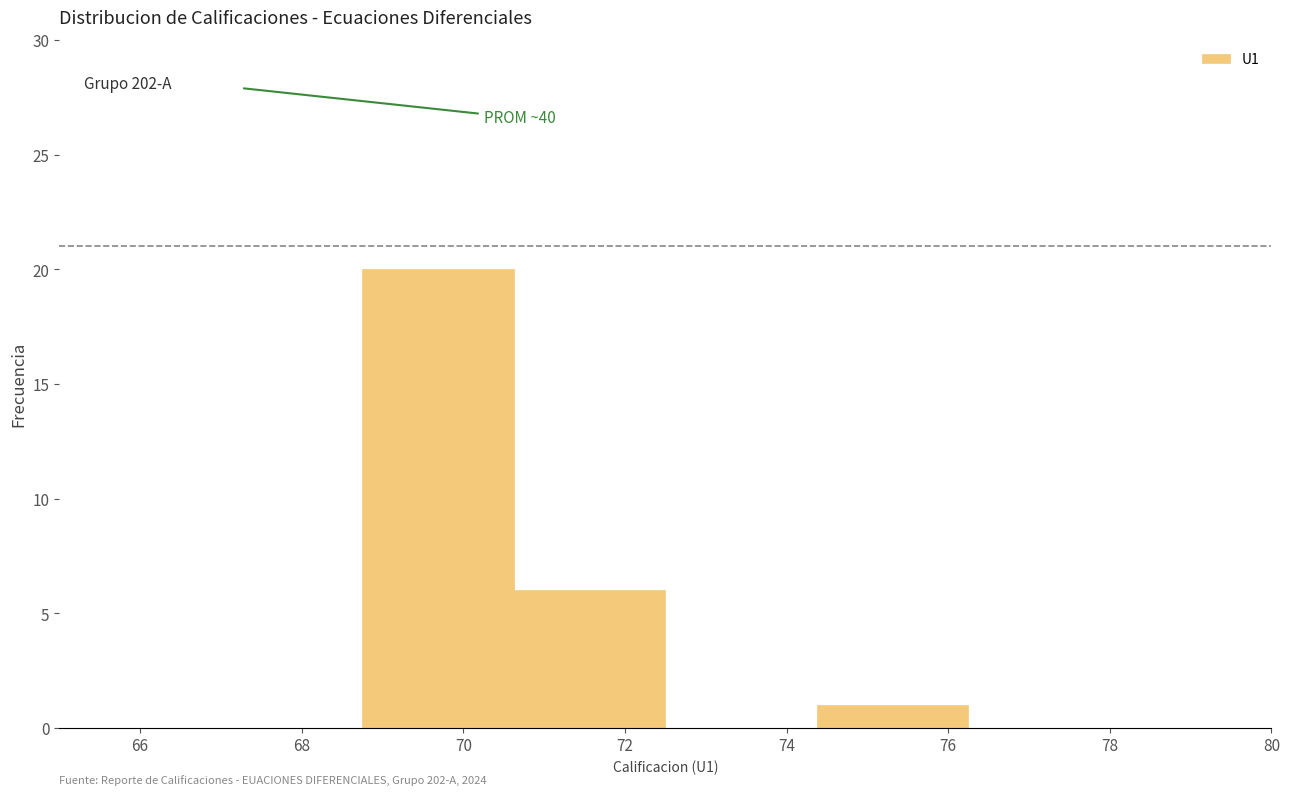

Over which range of the x-axis is the bar tallest?

68.8 to 70.6